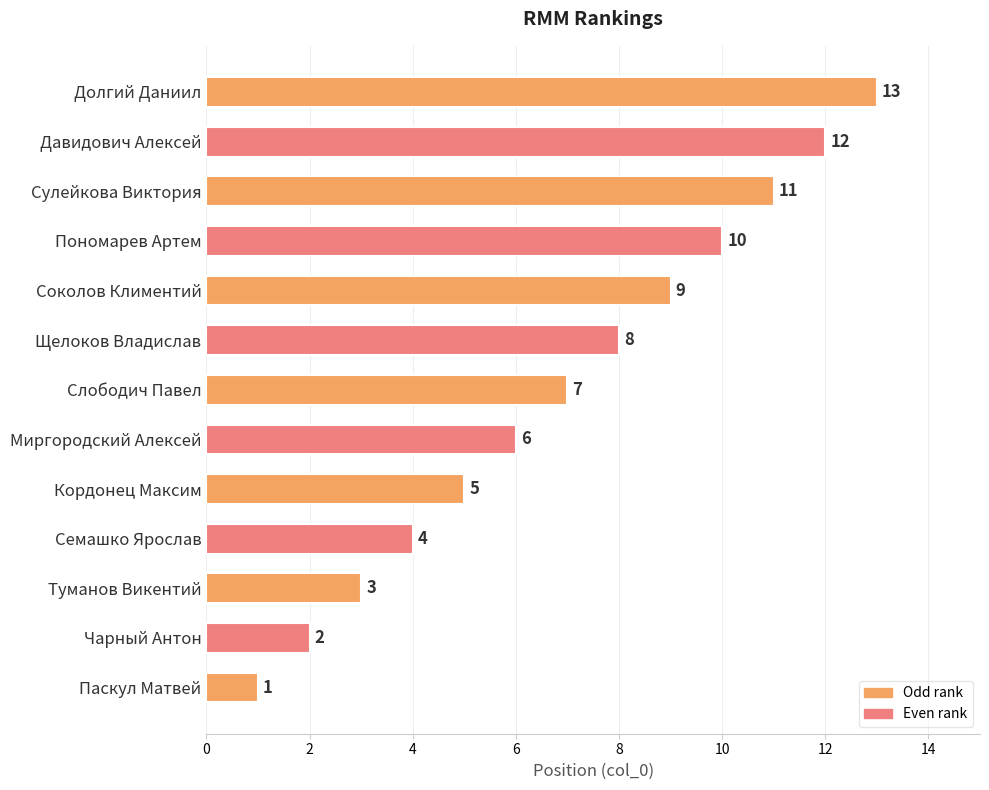

What is the average value?

7